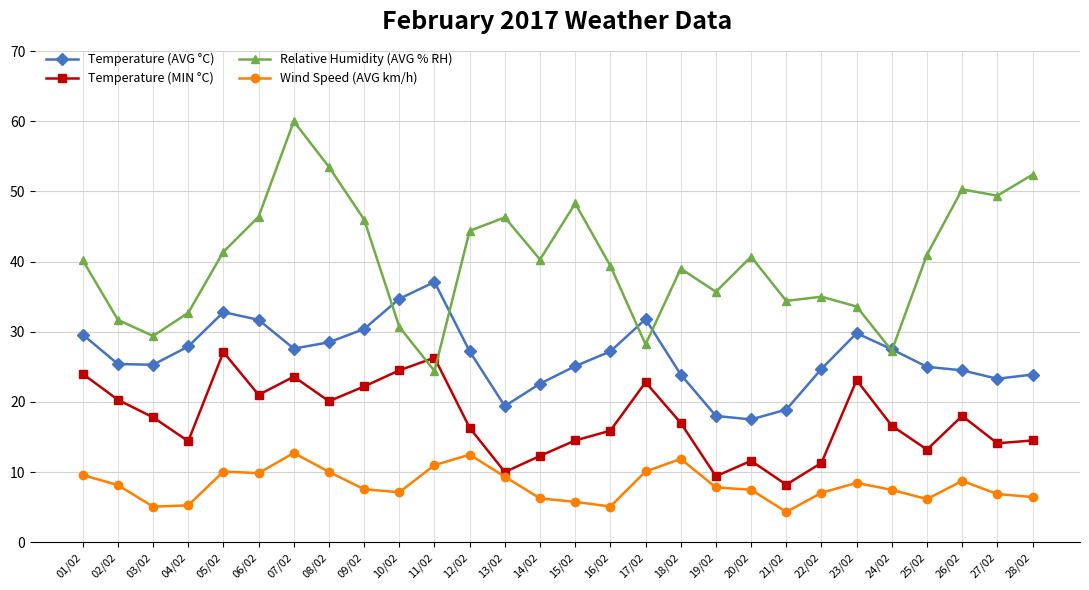

True or false: Temperature (MIN °C) has a value of 25.6 at 04/02.

False